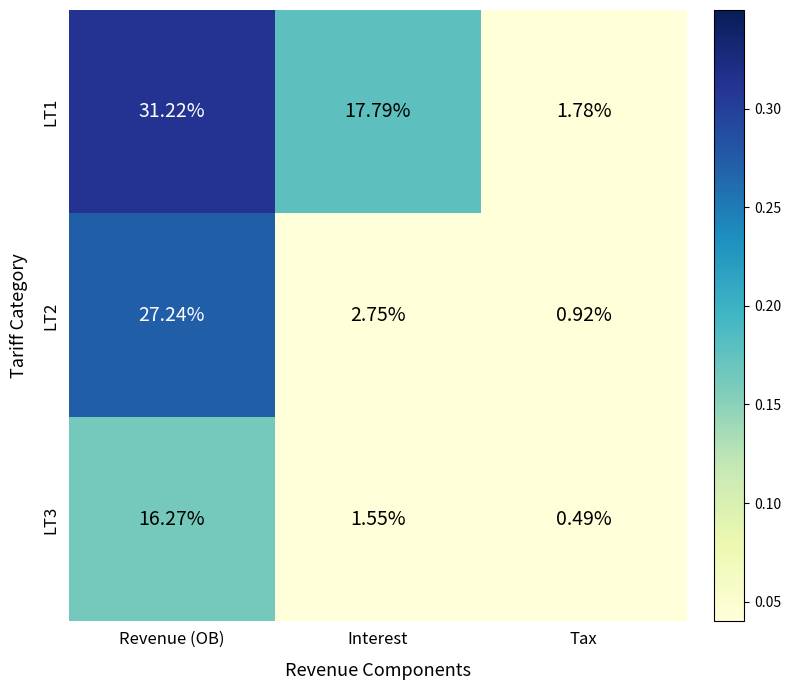

Where does the LT1 series first go above 17?

Revenue (OB)